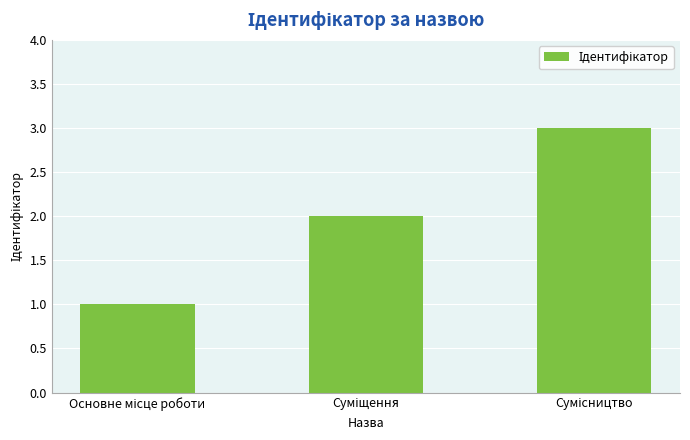

What is the sum of all values?

6